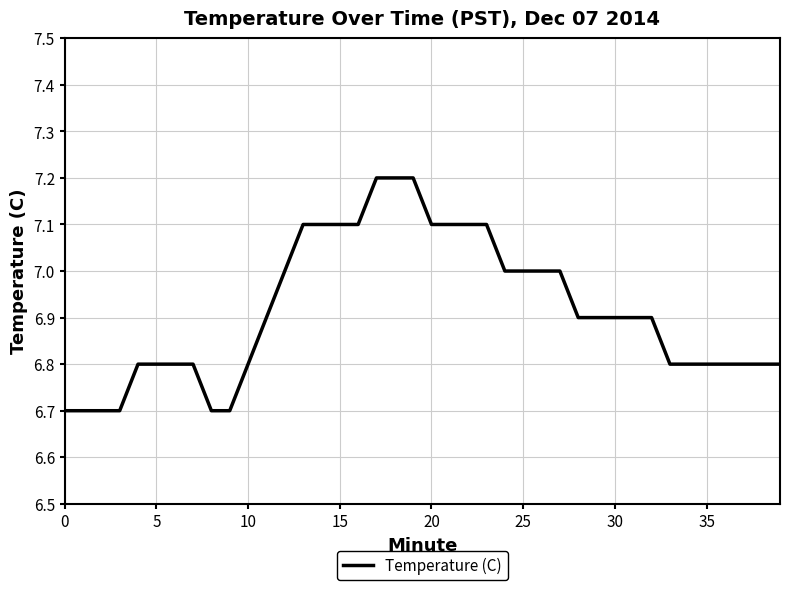

What is the greatest value displayed?

7.2